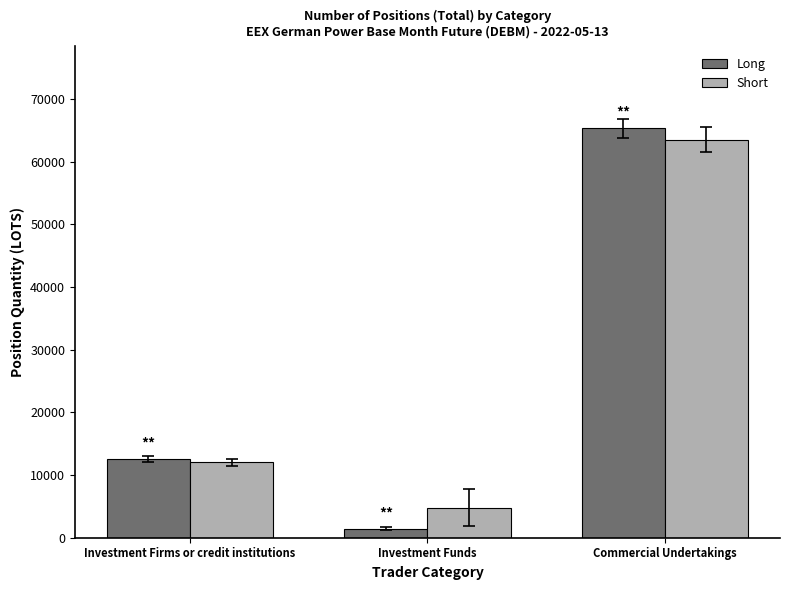

What value does the Short series have at Commercial Undertakings?

63496.5